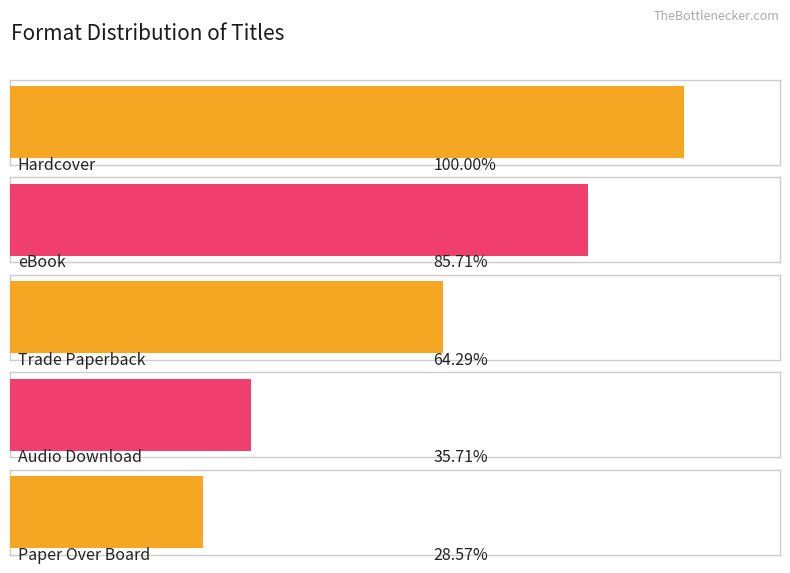

Between Trade Paperback and eBook, which is larger?

eBook